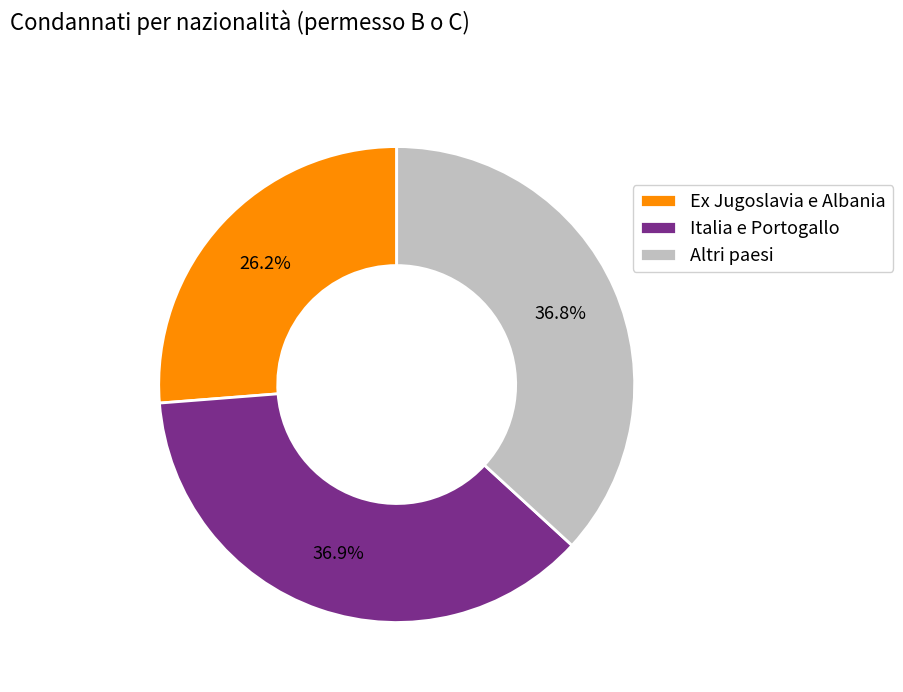

Is the sum of Ex Jugoslavia e Albania and Altri paesi greater than half?

Yes